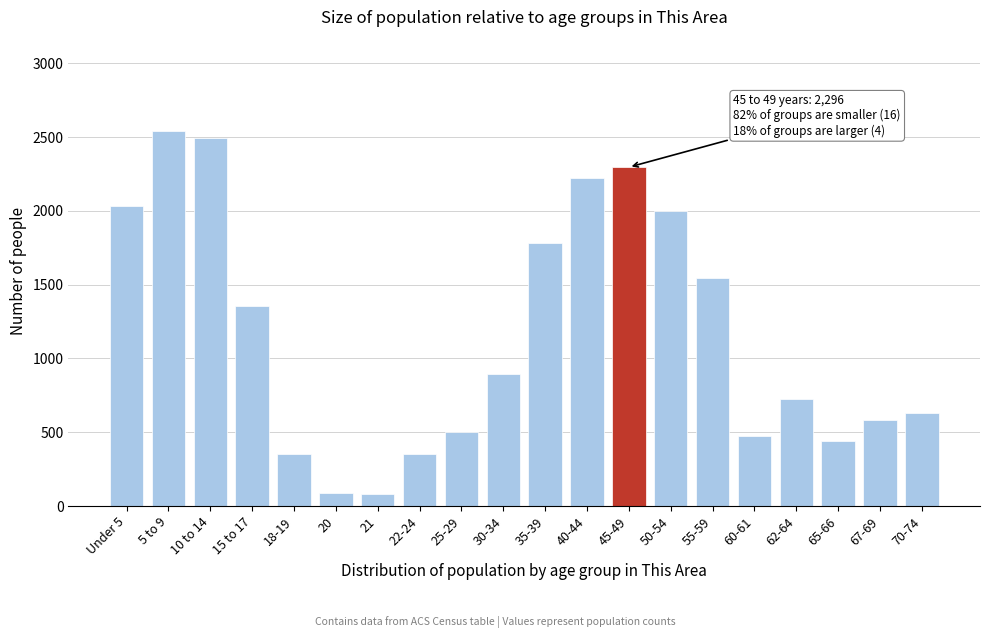

What is the greatest value displayed?

2543